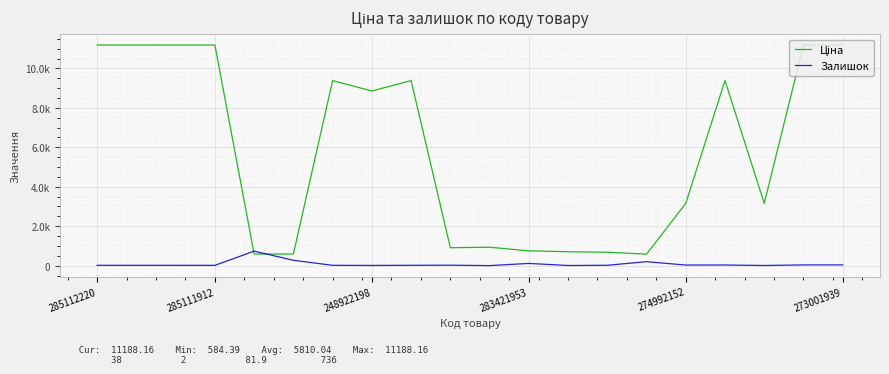

Is this an area chart (filled region under the line)?

No